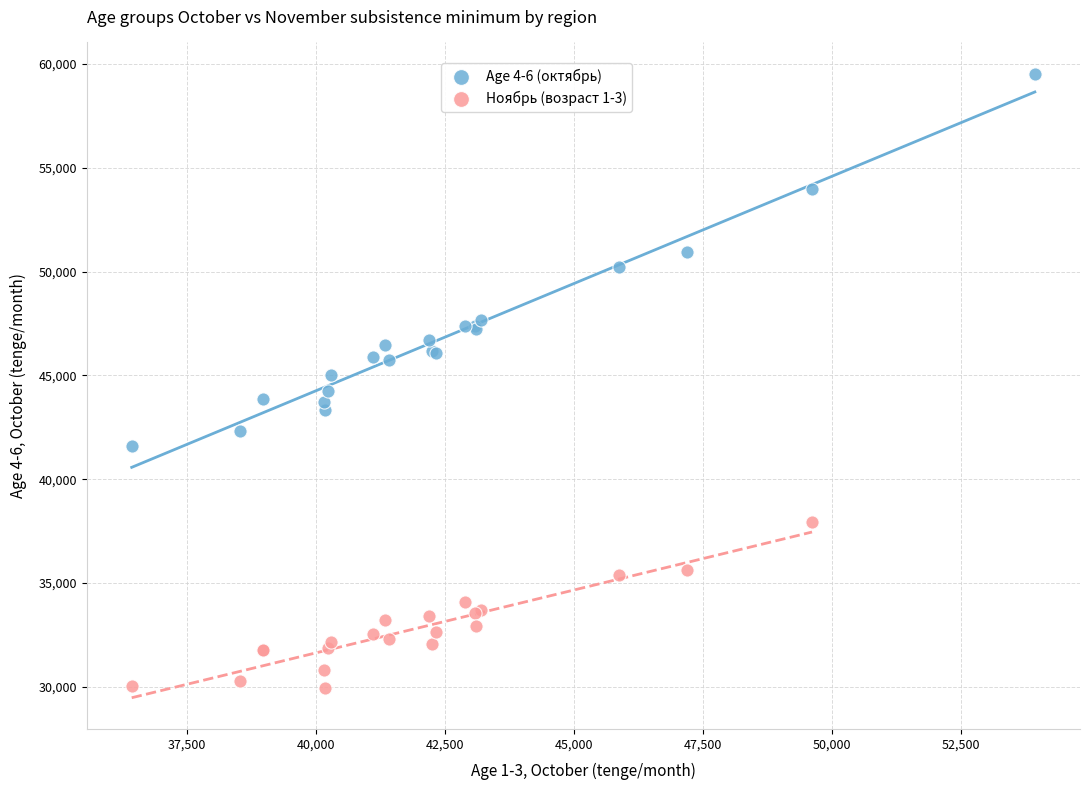

Which series contains the highest Y value?

Age 4-6 (октябрь)